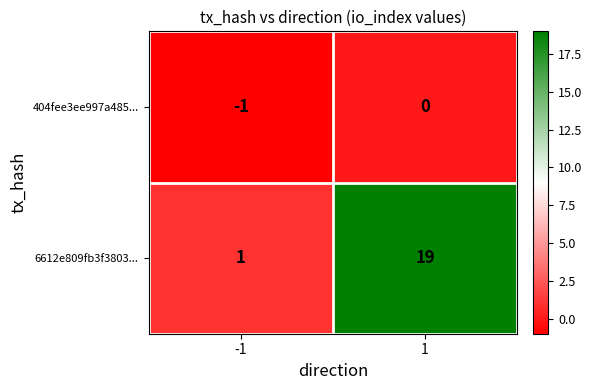

What is the average value of the 6612e809fb3f3803... series?

10